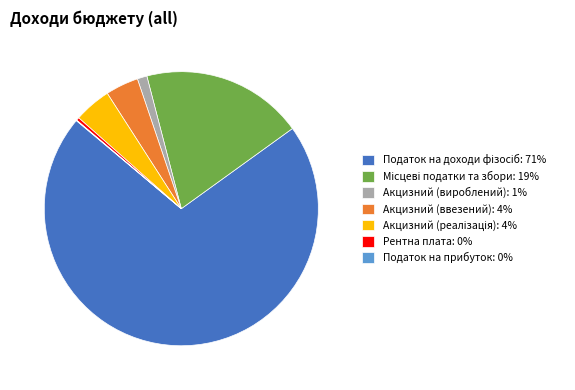

Does any single category account for the majority?

Yes